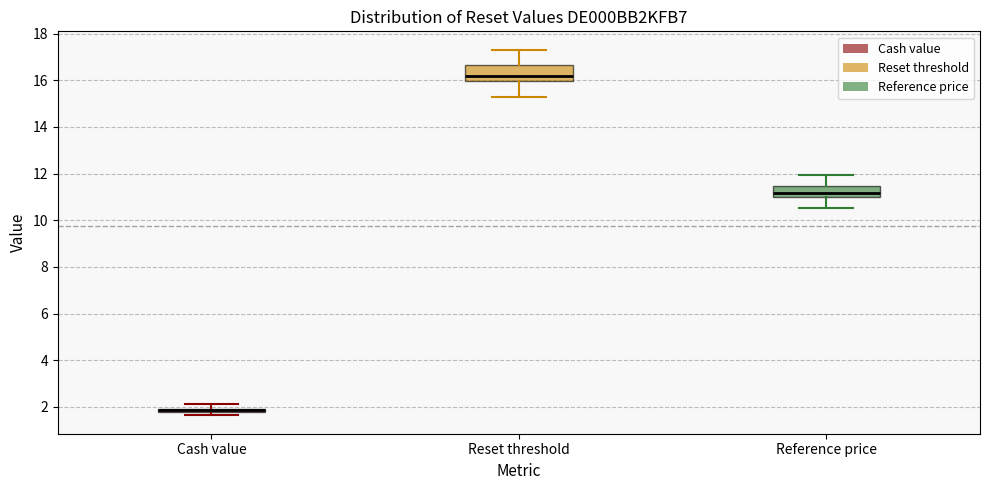

Which box is the tallest, from its lower edge to its upper edge?

Reset threshold